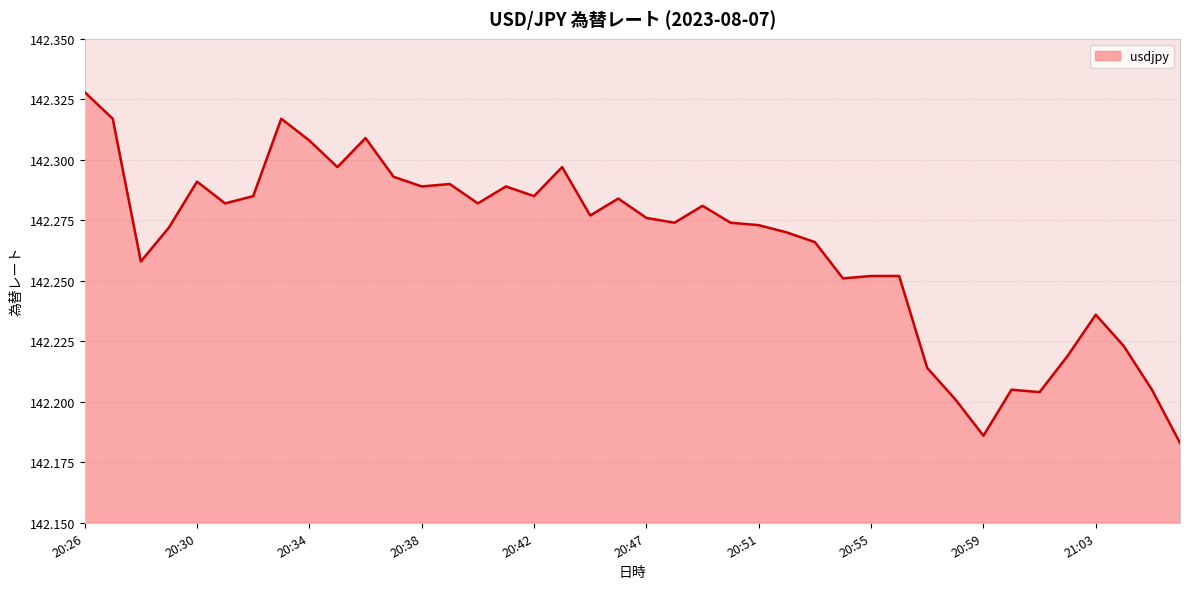

What is the change in value from 20:43 to 20:59?

-0.1